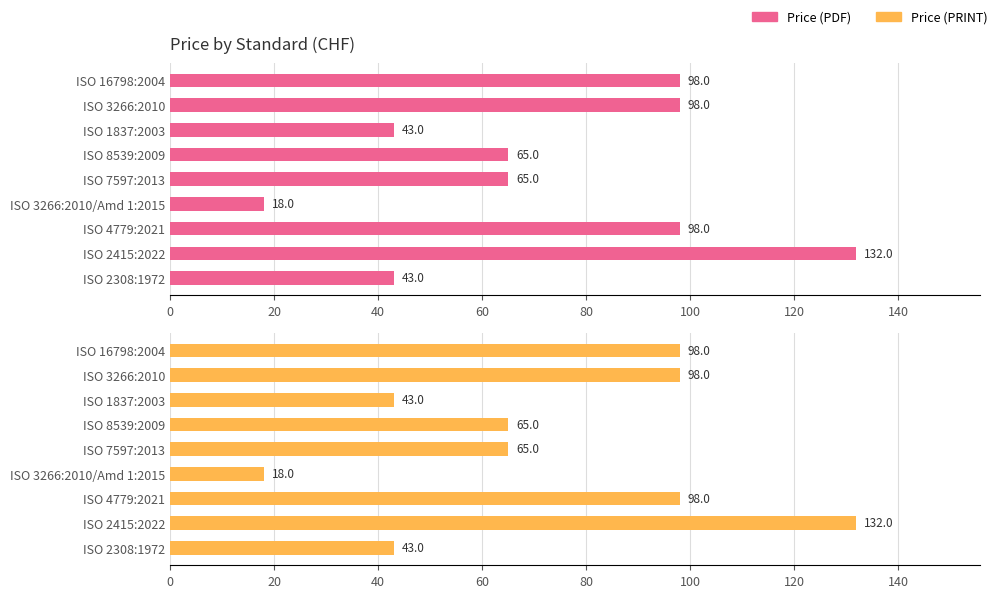

Rank the series at ISO 7597:2013 from lowest to highest value.

Price (PDF), Price (PRINT)